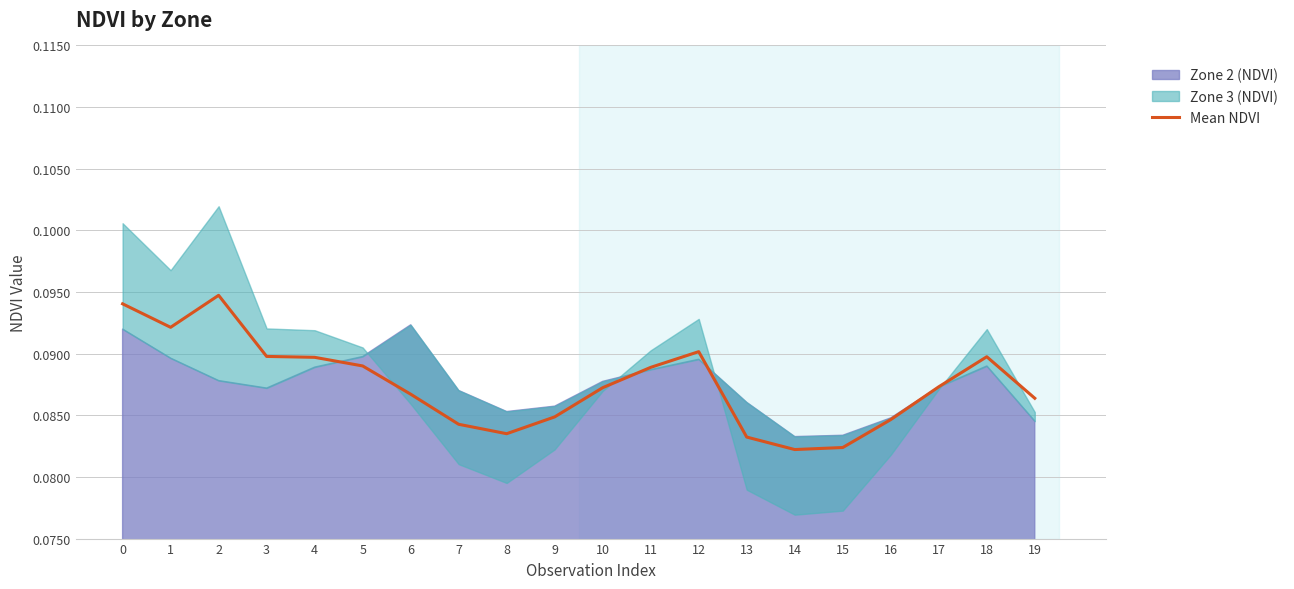

Reading left to right, extract all data points from this chart.

0=0.1	1=0.1	2=0.1	3=0.1	4=0.1	5=0.1	6=0.1	7=0.1	8=0.1	9=0.1	10=0.1	11=0.1	12=0.1	13=0.1	14=0.1	15=0.1	16=0.1	17=0.1	18=0.1	19=0.1